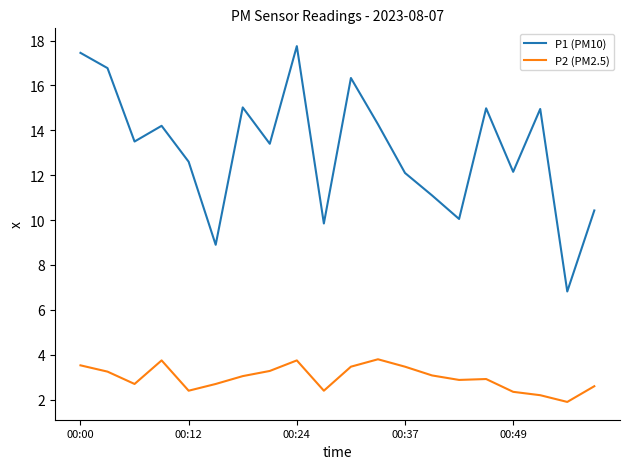

Which series has the widest spread of values?

P1 (PM10)